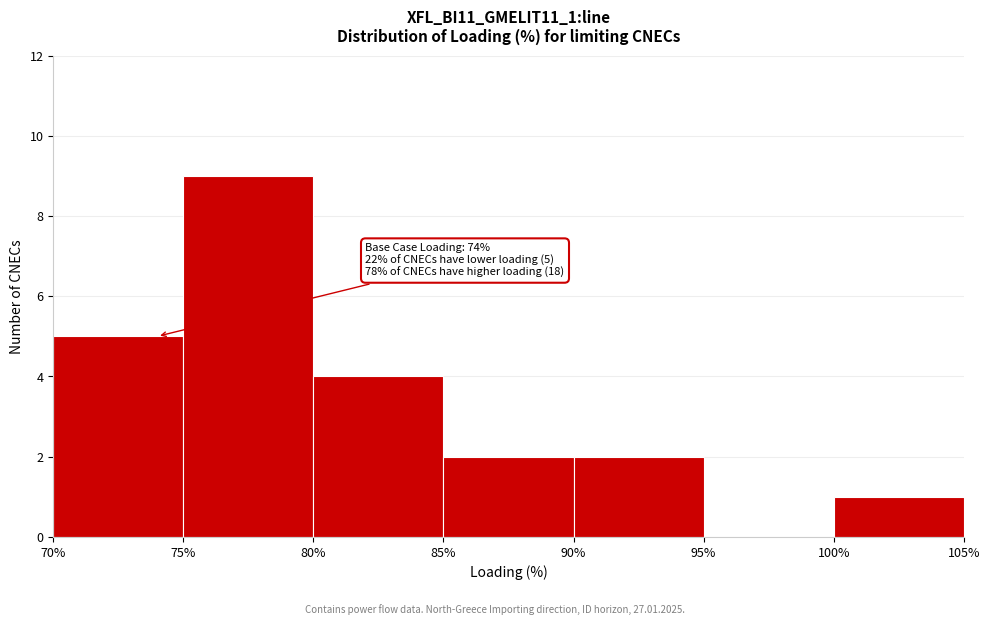

Over which range of the x-axis is the bar tallest?

75% to 80%